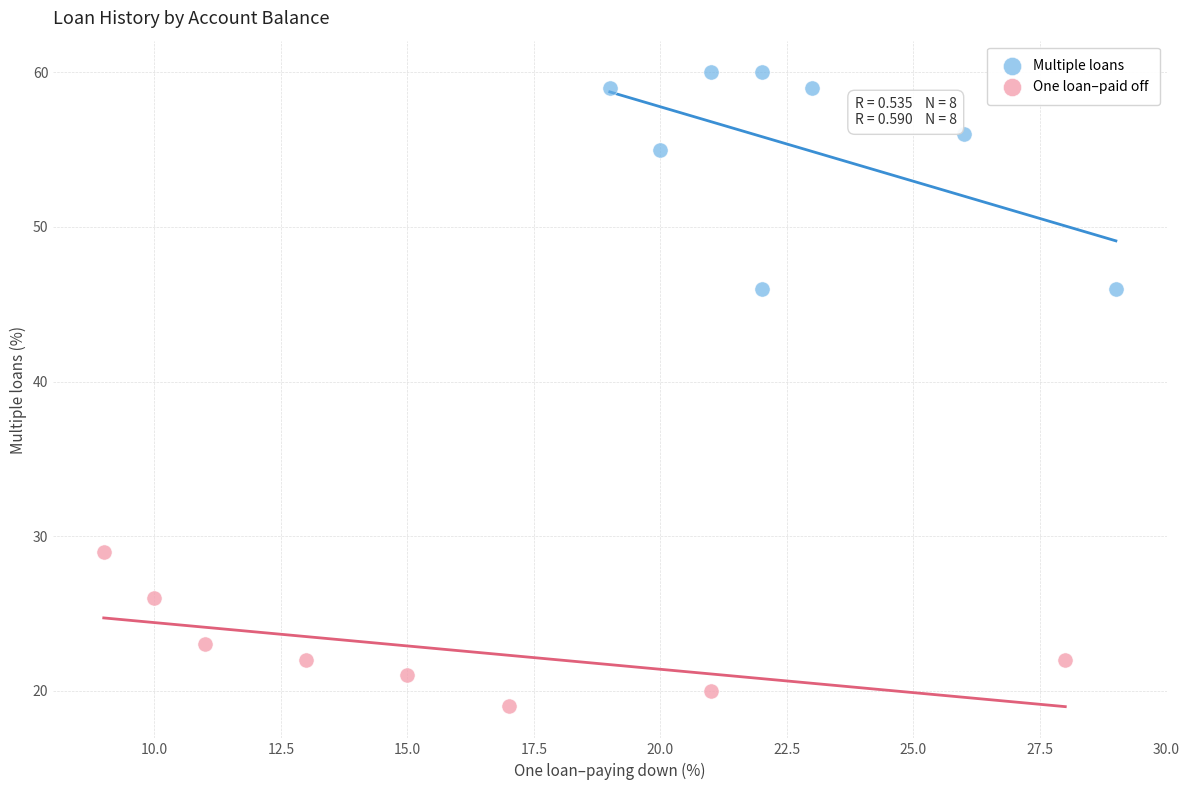

Which series contains the highest Y value?

Multiple loans